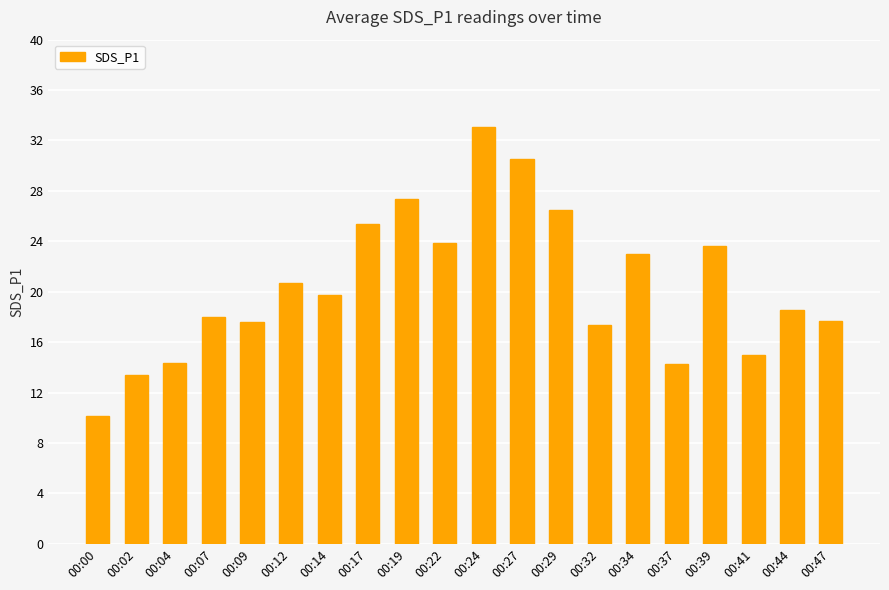

What is the smallest value displayed?

10.1